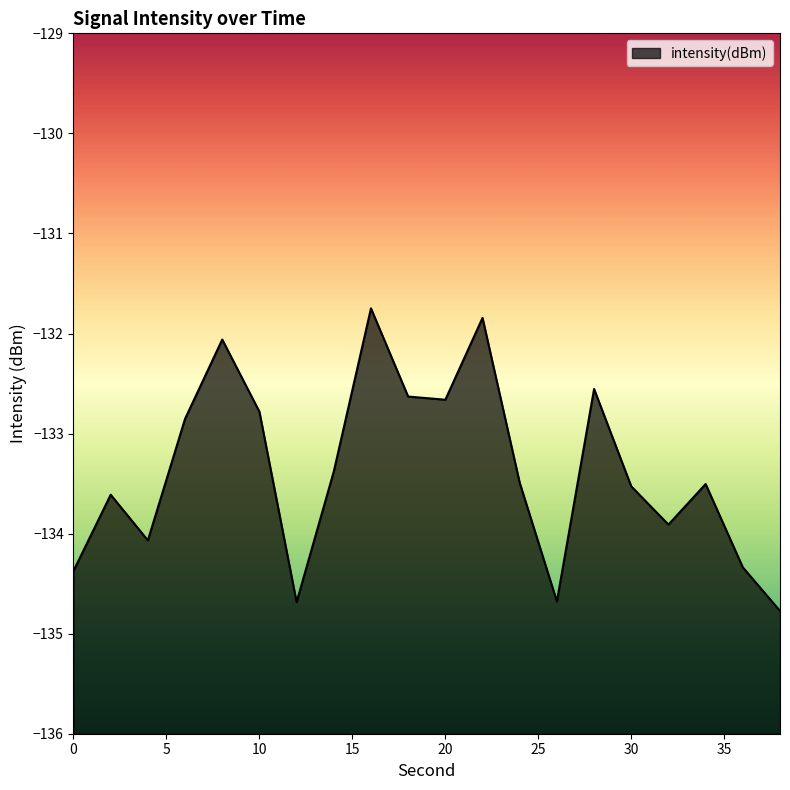

Which category has the lowest value across all series?

38